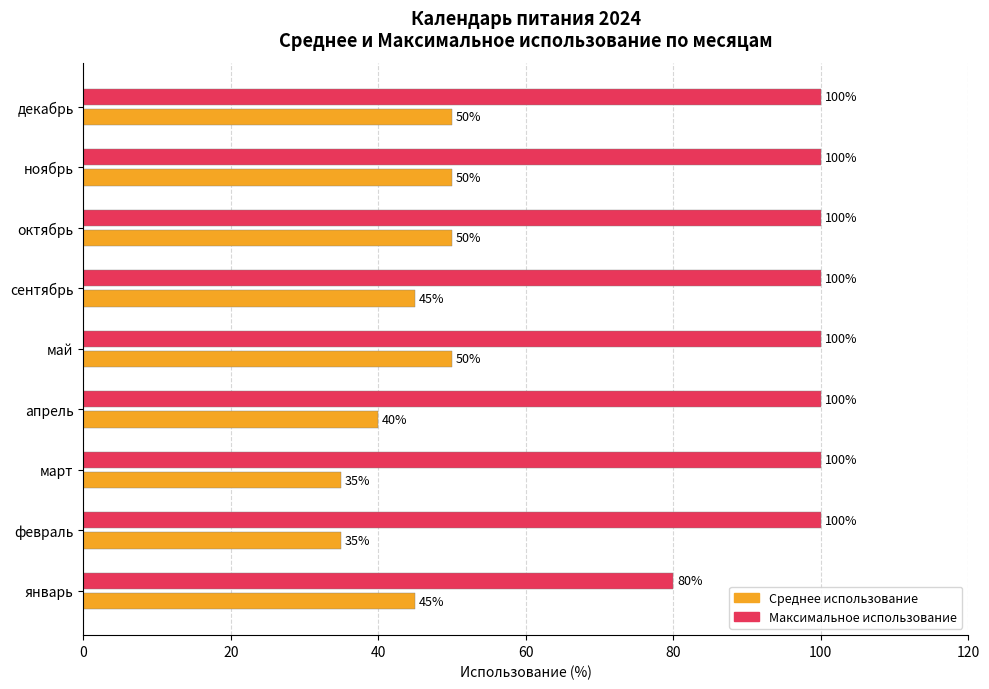

Count the number of data series in this chart.

2